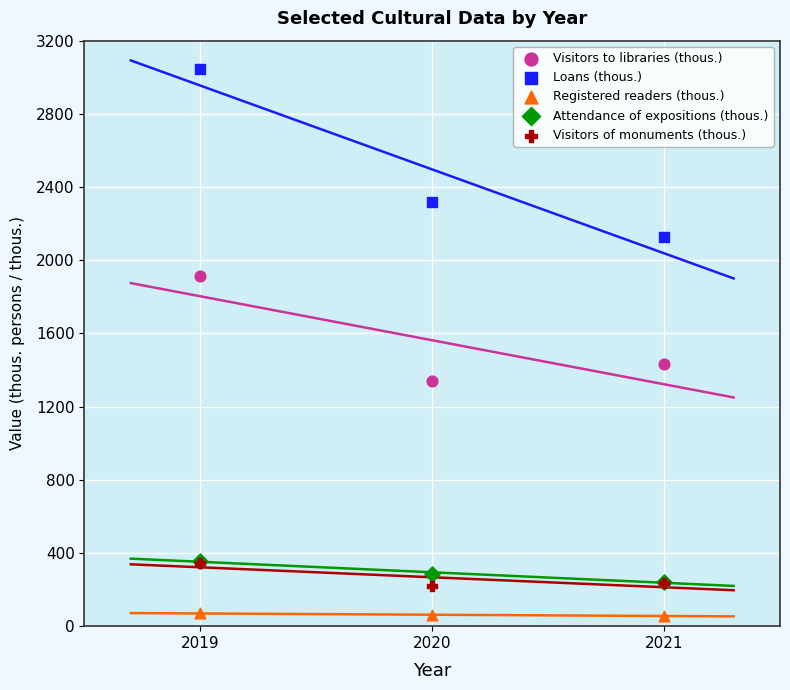

Which series has the widest spread of Y values?

Loans (thous.)